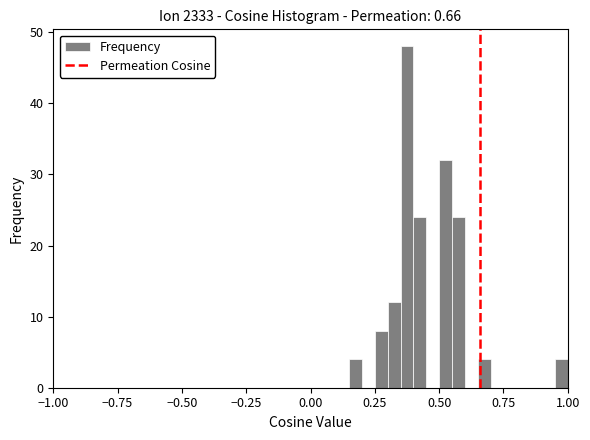

Read against the x-axis, roughly where is the centre of the tallest bar?

0.40